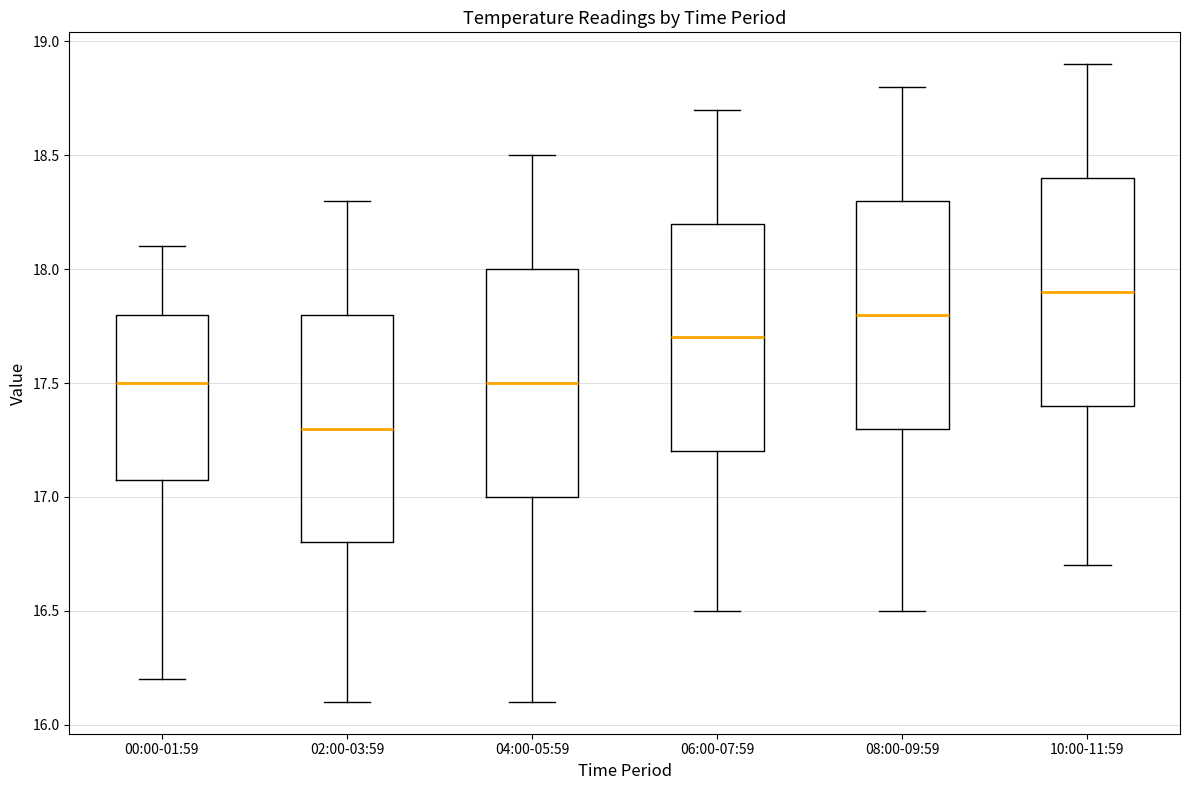

Reading left to right, transcribe this box plot: for each box, give where its median line is, the range the box spans, and where its two whiskers end, as read against the y-axis. The values are not printed on the chart, so give them approximately, as read against the axis.

00:00-01:59: median 17.5, box 17.1 to 17.8, whiskers 16.2 to 18.1
02:00-03:59: median 17.3, box 16.8 to 17.8, whiskers 16.1 to 18.3
04:00-05:59: median 17.5, box 17.0 to 18.0, whiskers 16.1 to 18.5
06:00-07:59: median 17.7, box 17.2 to 18.2, whiskers 16.5 to 18.7
08:00-09:59: median 17.8, box 17.3 to 18.3, whiskers 16.5 to 18.8
10:00-11:59: median 17.9, box 17.4 to 18.4, whiskers 16.7 to 18.9